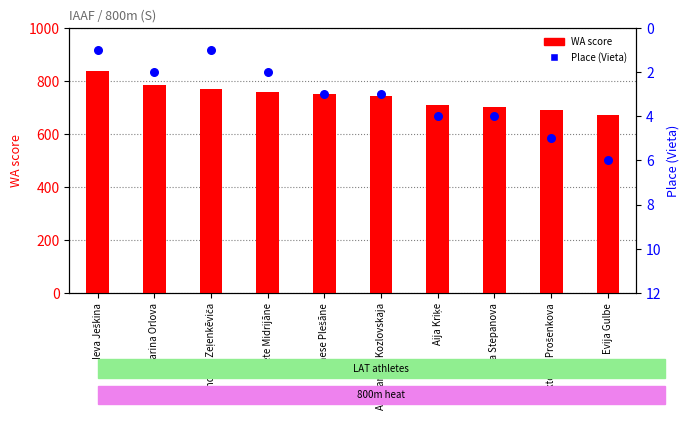

What are all the series names shown in the legend?

WA score, Place (Vieta)